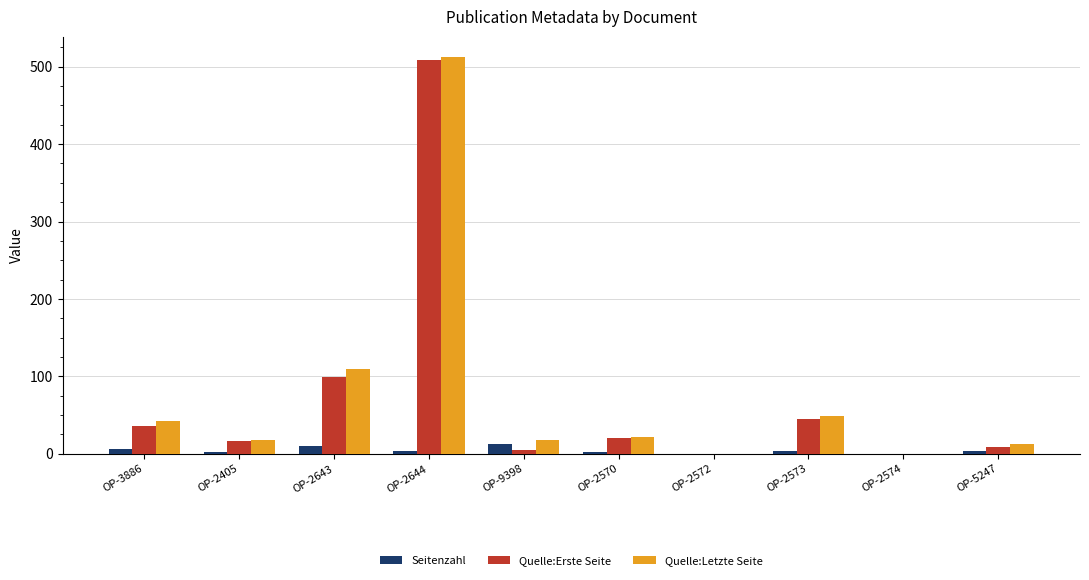

How many groups of bars are there?

10